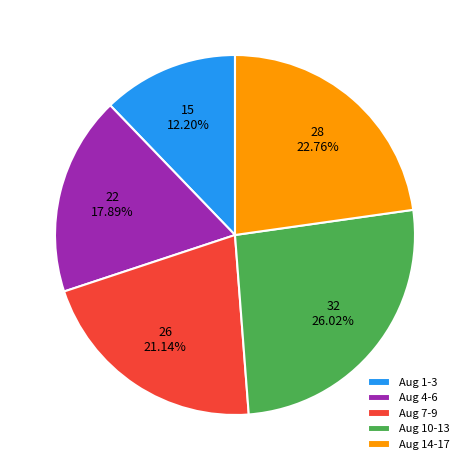

To the nearest percent, what is the difference between the largest and smallest slice percentages?

14%